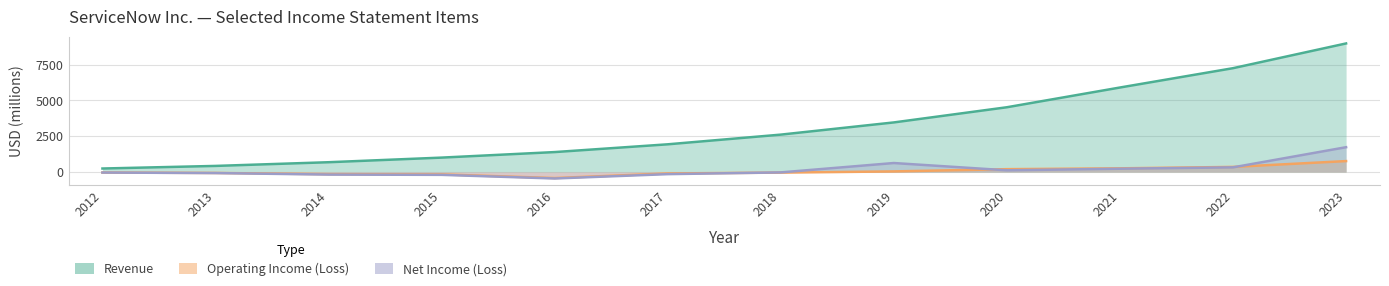

At how many categories does at least one series exceed 8441?

1